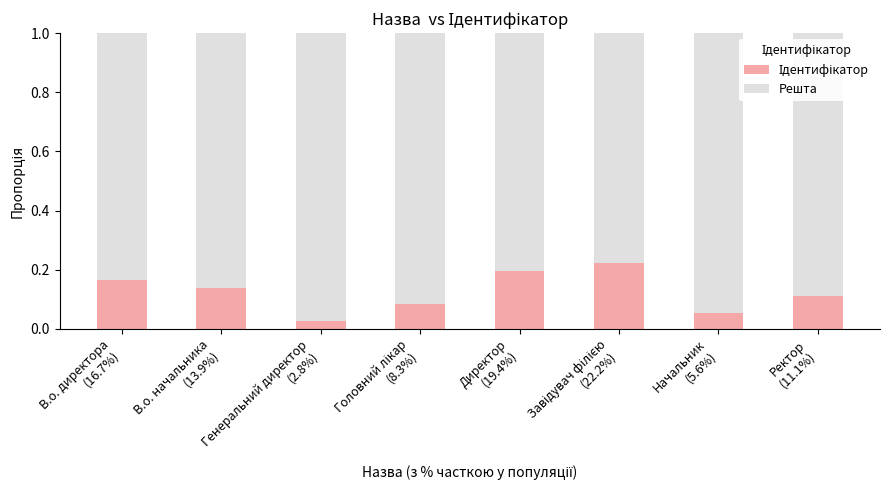

Count the Решта values in the range 0 to 1.

8